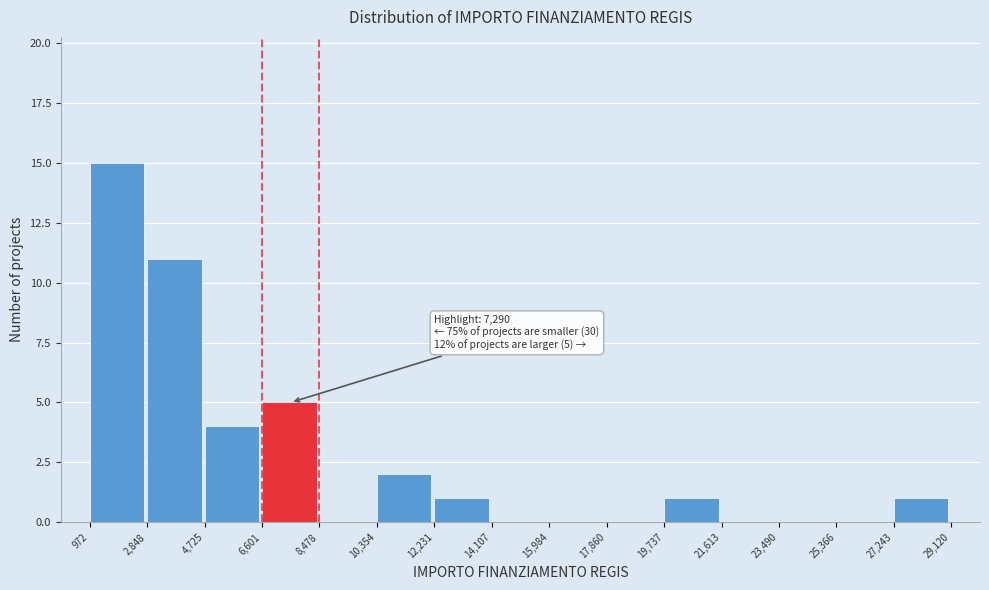

Which range on the x-axis has the tallest bar?

972 to 2,848